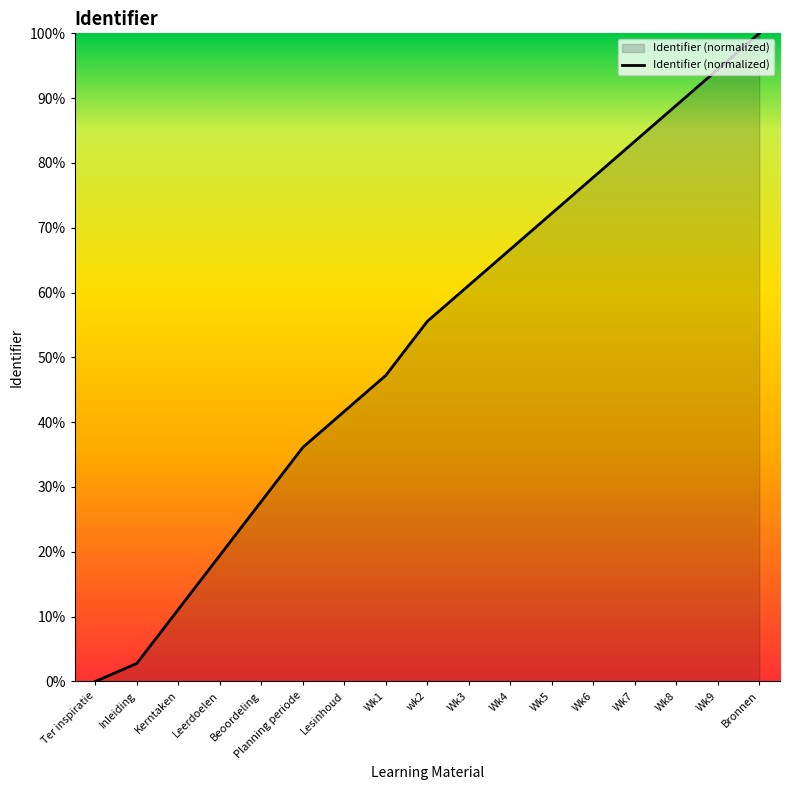

What is the average value?

52.1